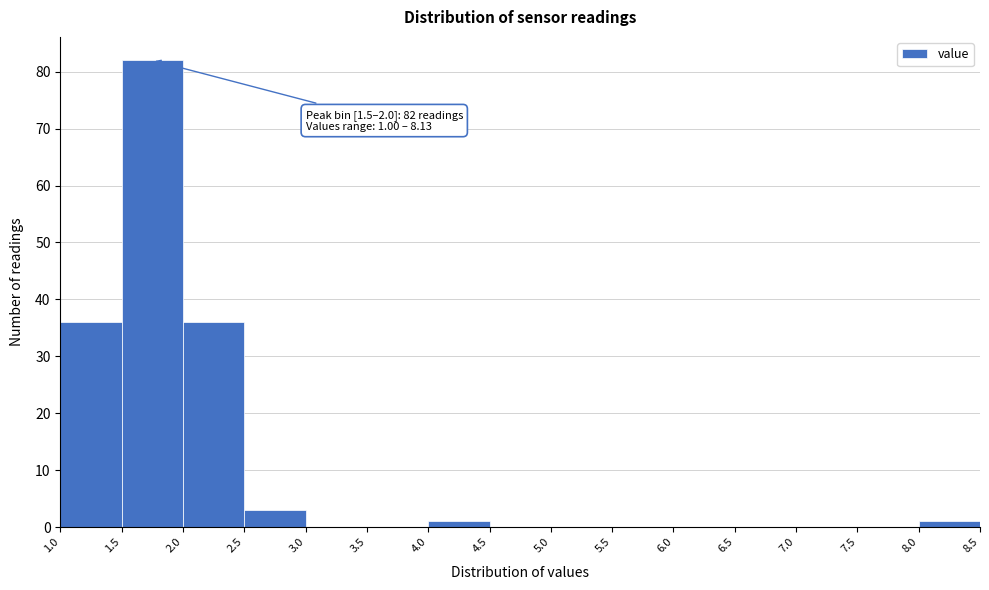

Over which range of the x-axis is the bar tallest?

1.5 to 2.0